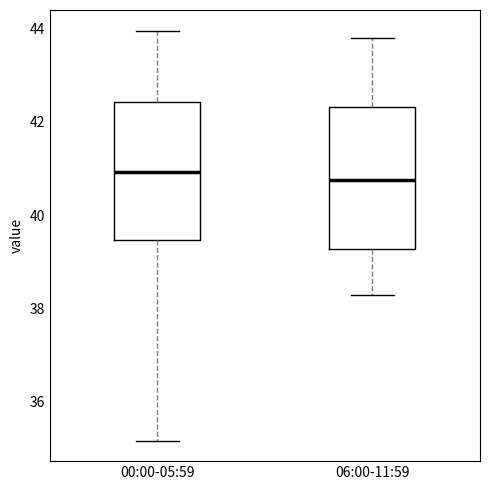

Reading left to right, read every box against the y-axis: the position of its median line, the range the box covers, and the ends of its whiskers. The values are not printed on the chart, so give them approximately, as read against the axis.

00:00-05:59: median 41.0, box 39.4 to 42.4, whiskers 35.2 to 44.0
06:00-11:59: median 40.8, box 39.2 to 42.4, whiskers 38.4 to 43.8